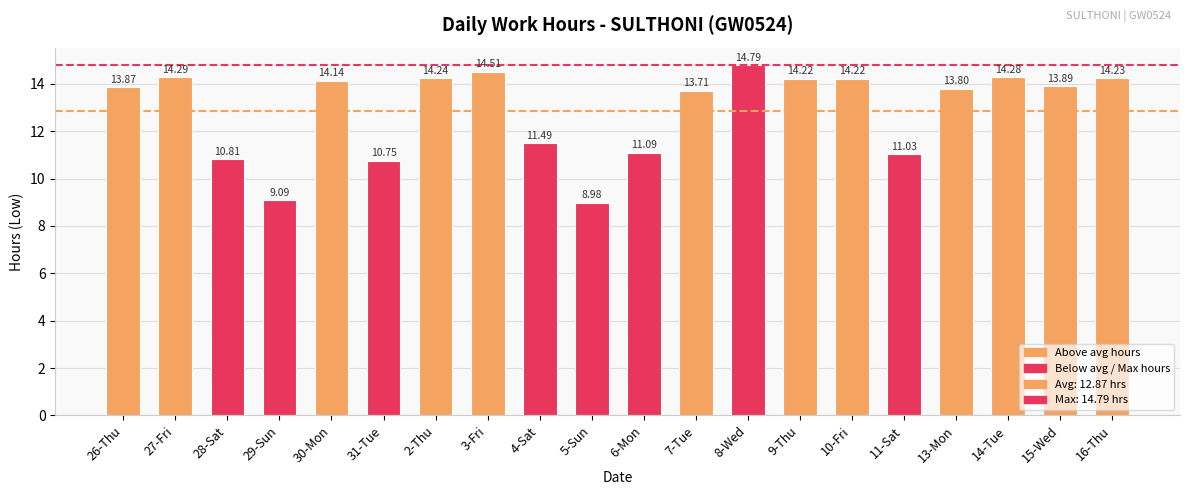

How many bars are there in total?

20